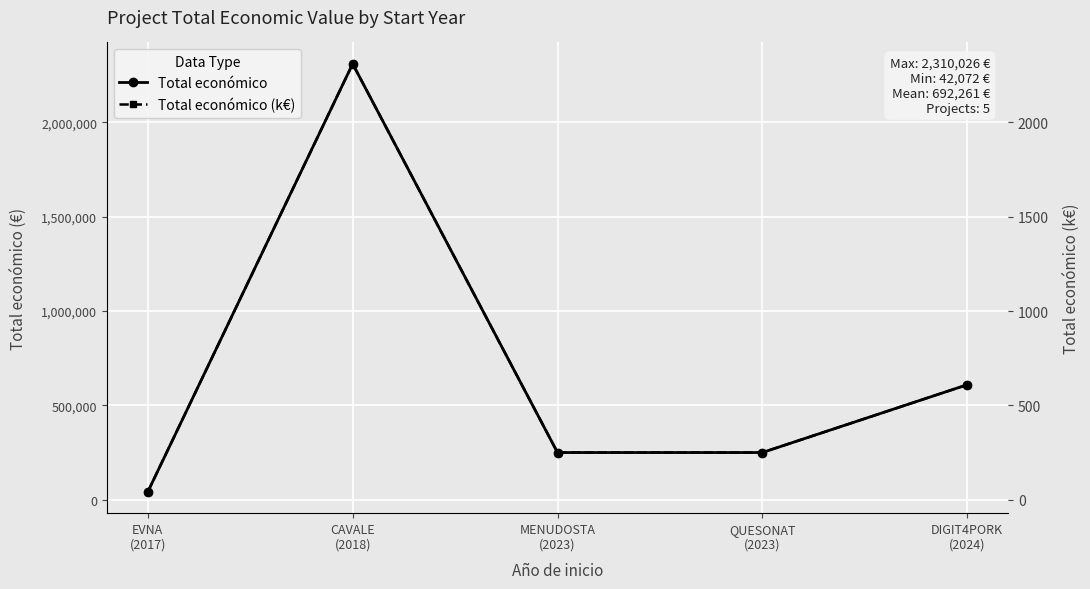

At which category is the sum across all series the highest?

CAVALE
(2018)